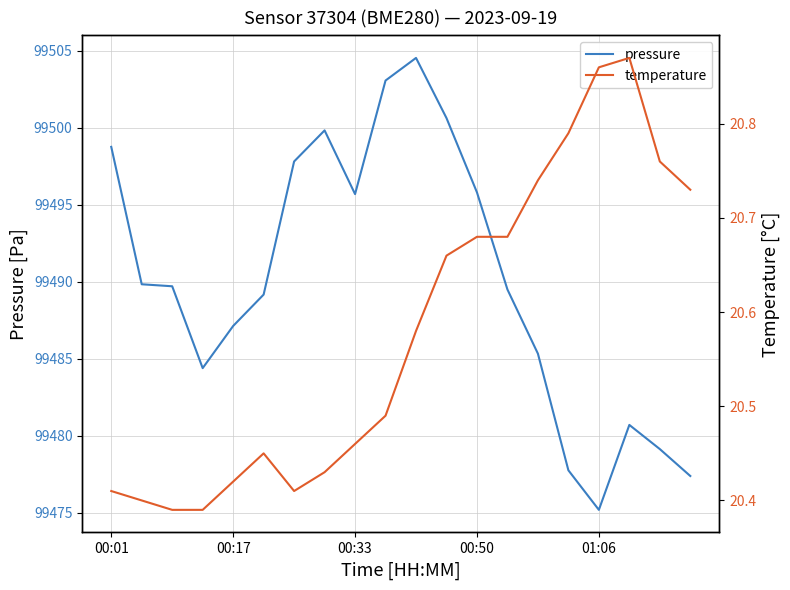

True or false: pressure has more than 2 interior local peaks.

True